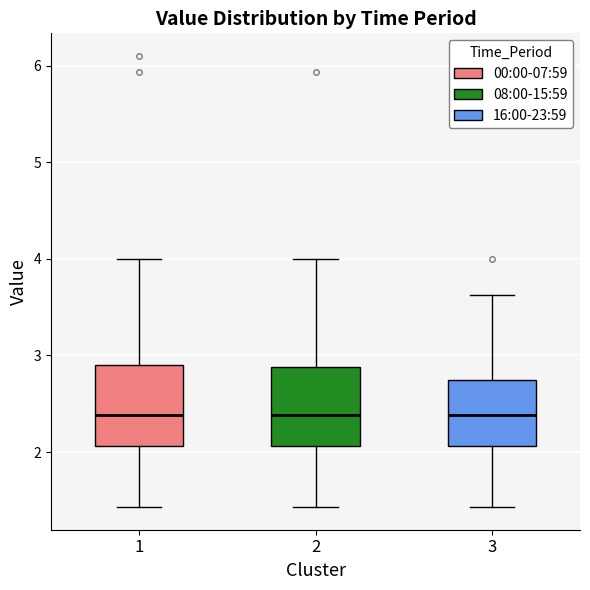

Where is the lower edge of the box at x = 2 on the y-axis? The values are not printed on the chart, so give them approximately, as read against the axis.

2.1